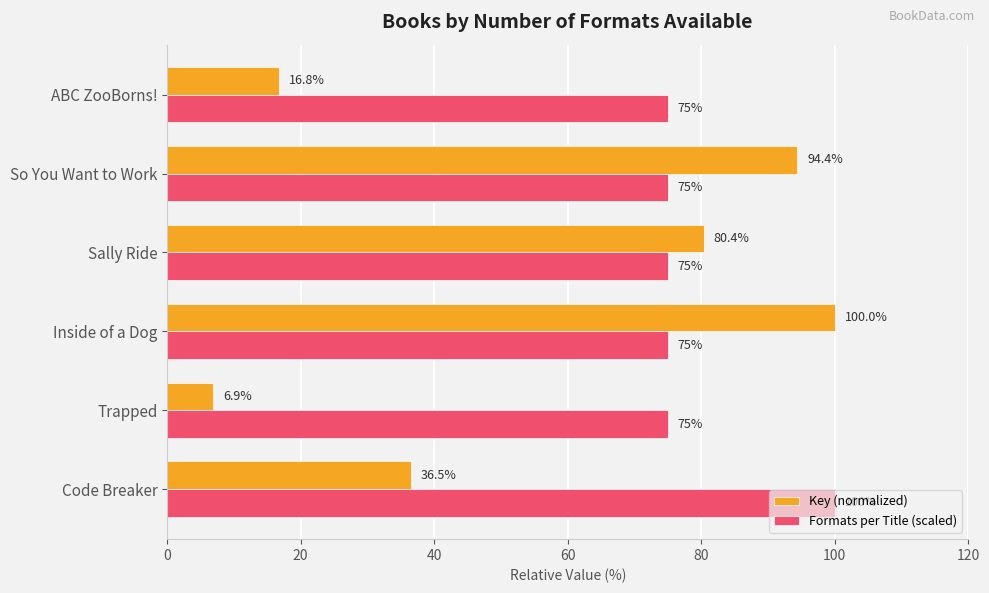

The Key (normalized) series shows 100.0 at Inside of a Dog. True or false?

True